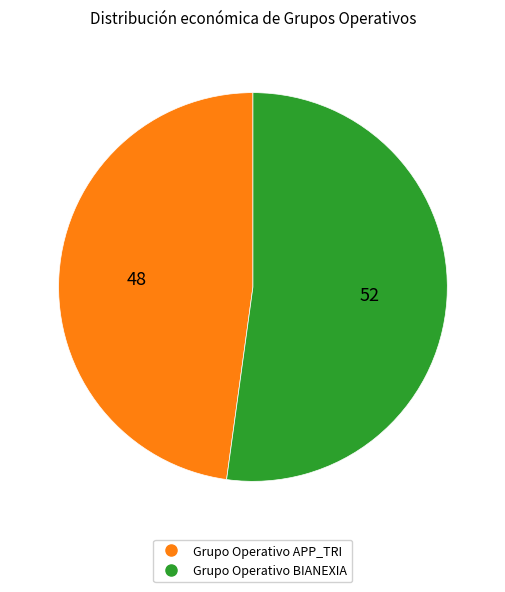

Approximately how many times larger is the value at Grupo Operativo APP_TRI compared to Grupo Operativo BIANEXIA?

0.9